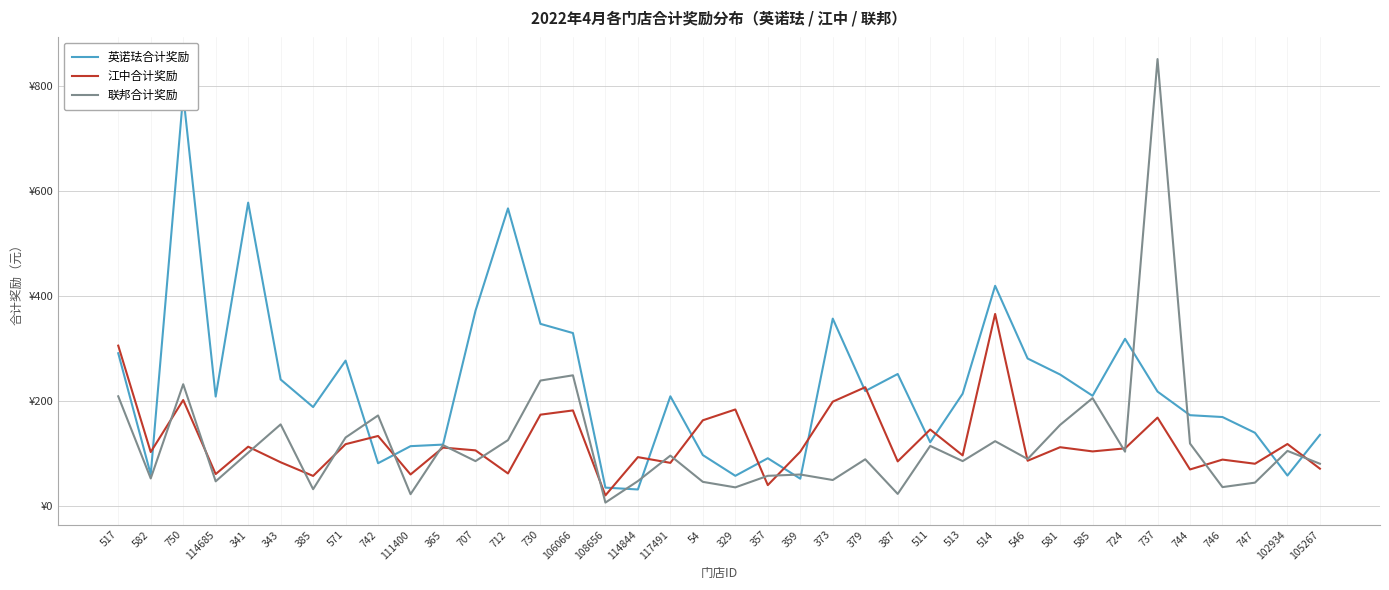

Which series ends up on top after the final intersection of 英诺珐合计奖励 and 江中合计奖励?

英诺珐合计奖励